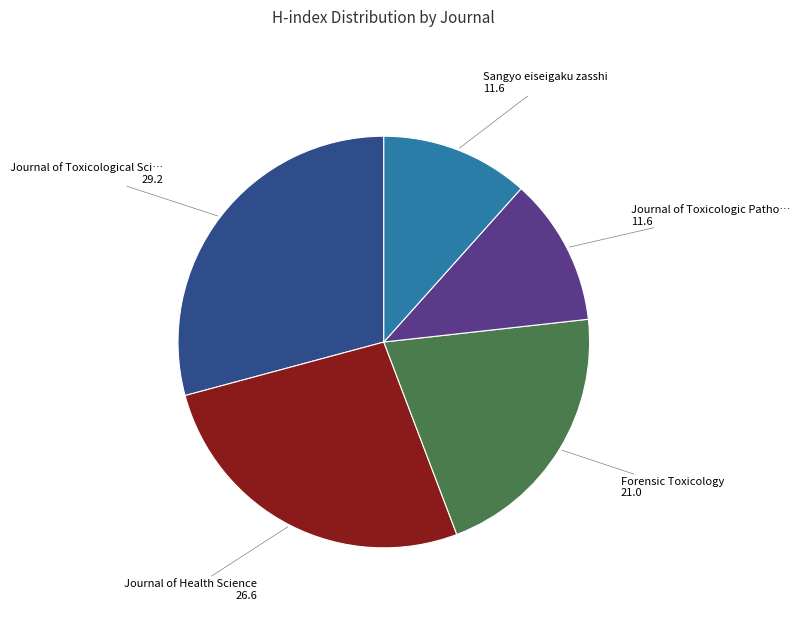

Does any single category account for the majority?

No